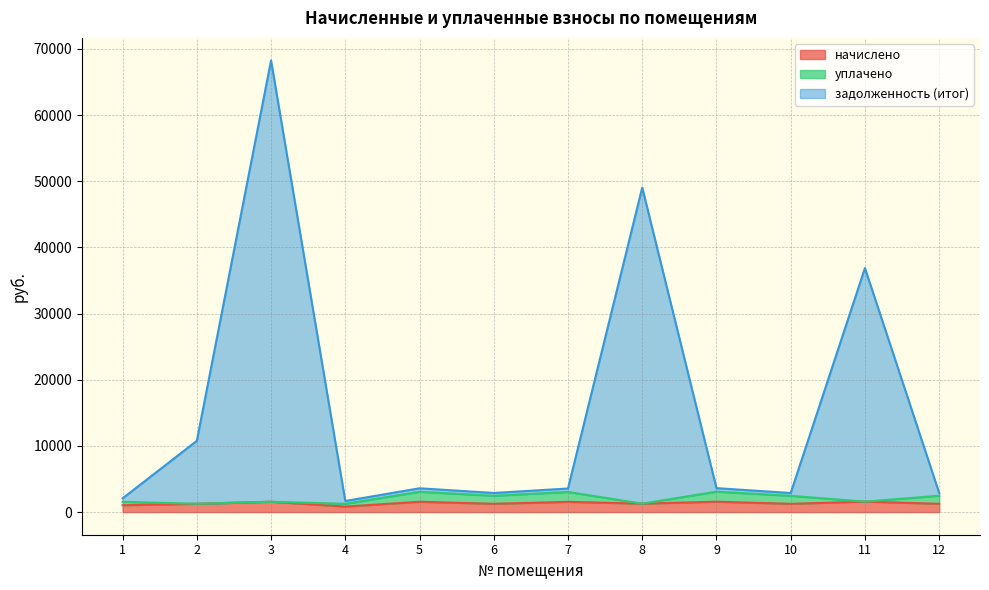

True or false: задолженность (итог) has more than 0 interior local peaks.

True